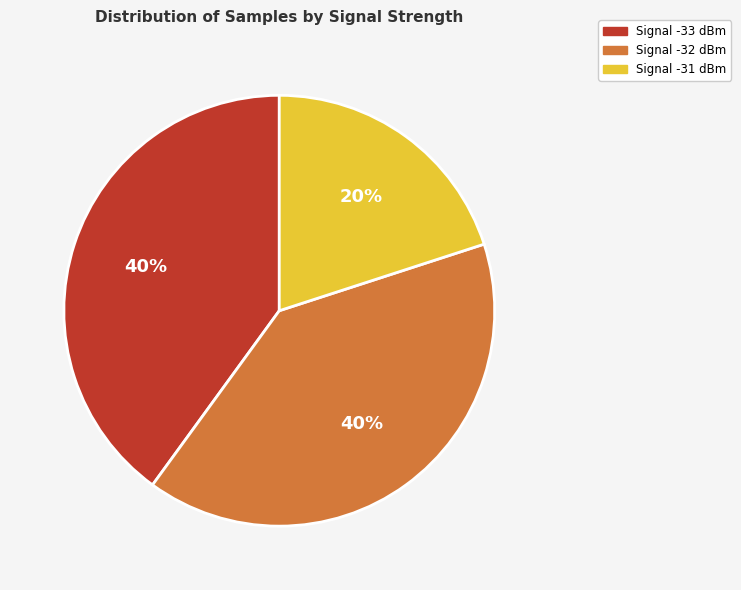

To the nearest percent, what is the difference between the largest and smallest slice percentages?

20%